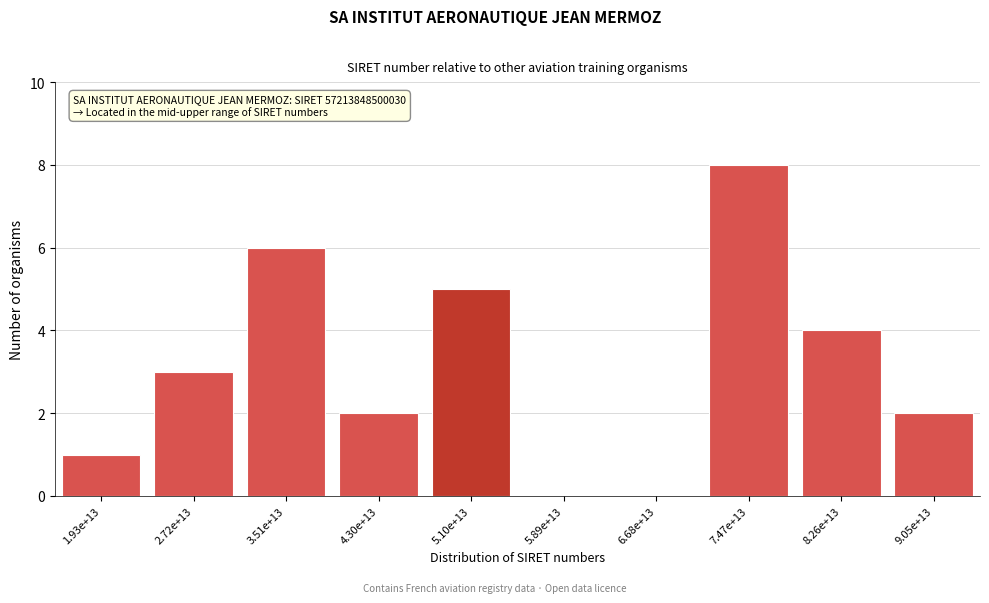

Reading left to right, transcribe all the data shown in this chart.

1.93e+13=1	2.72e+13=3	3.51e+13=6	4.30e+13=2	5.10e+13=5	5.89e+13=0	6.68e+13=0	7.47e+13=8	8.26e+13=4	9.05e+13=2